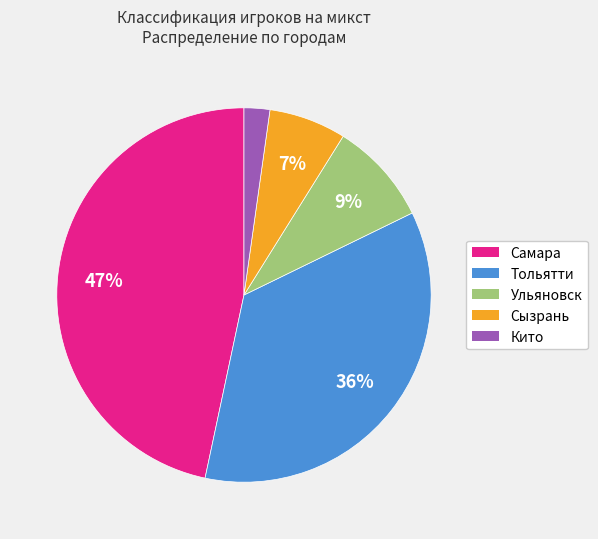

To the nearest percent, what percentage of the pie is Кито?

2%